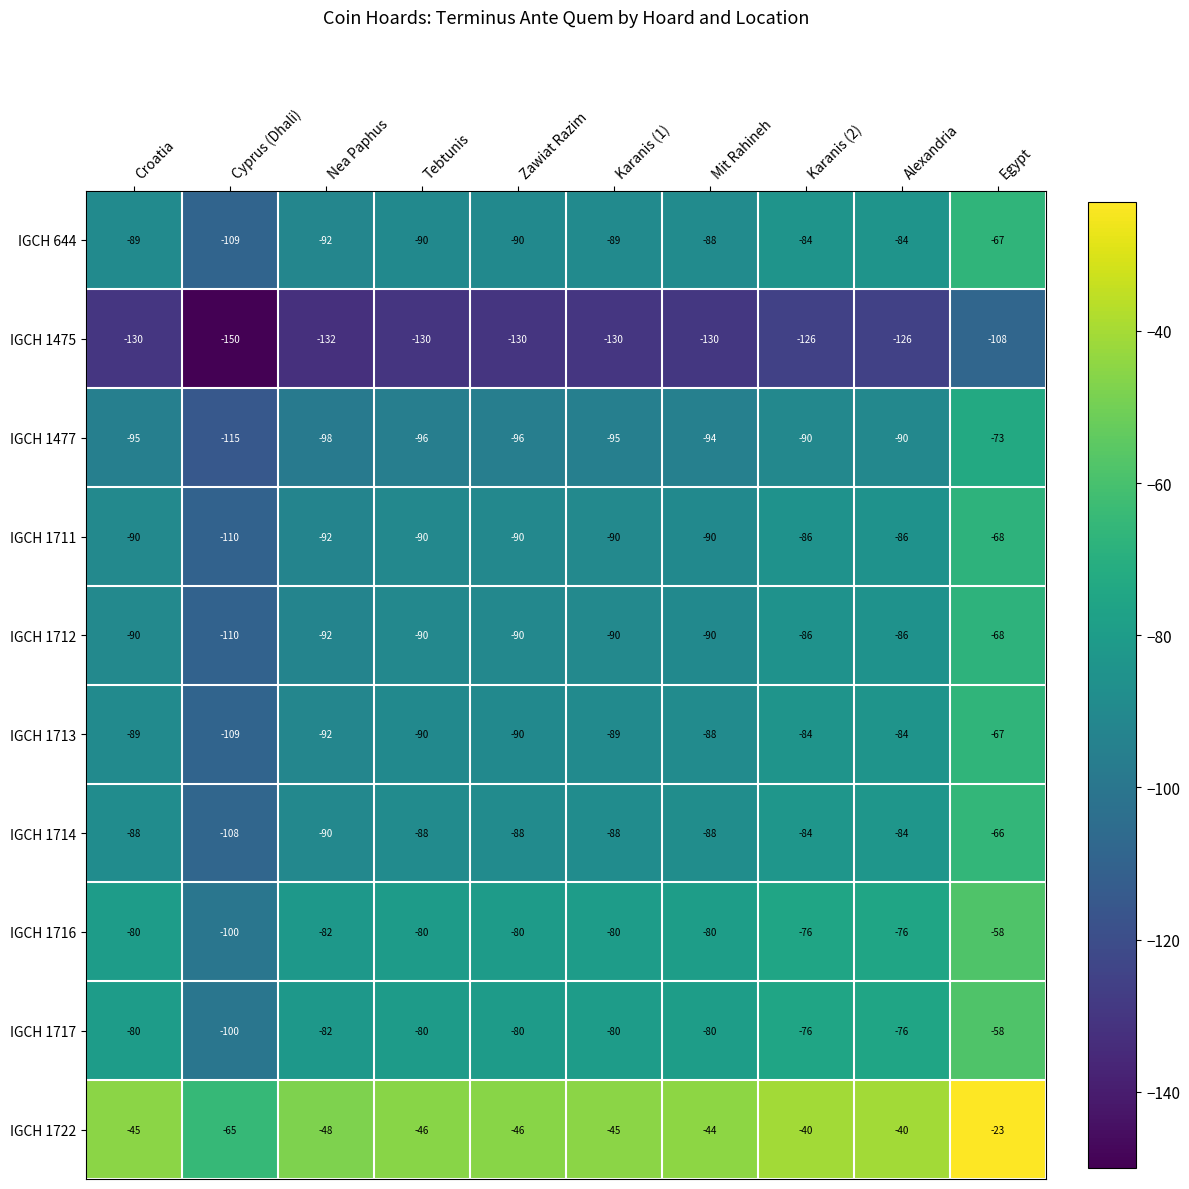

What is the approximate value of IGCH 1714 at Mit Rahineh, to the nearest 5?

-90